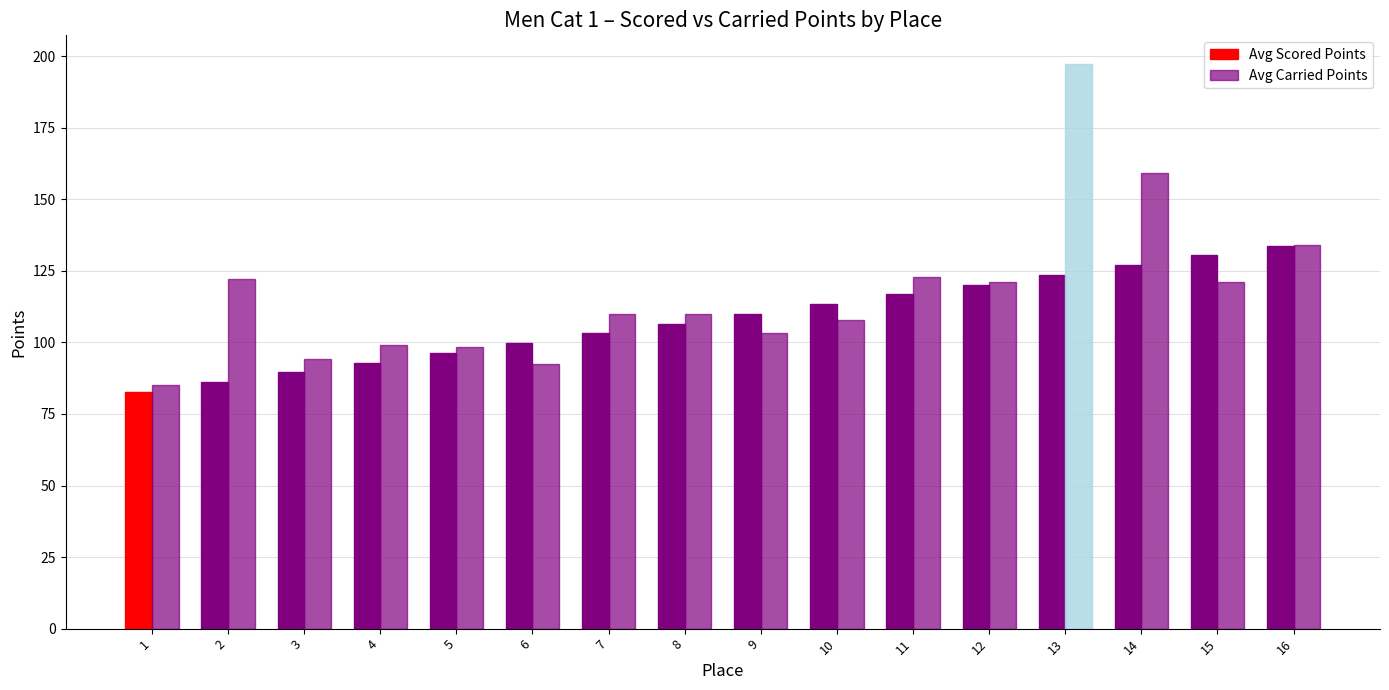

Is it true that Avg Scored Points equals 64.5 at 13?

False